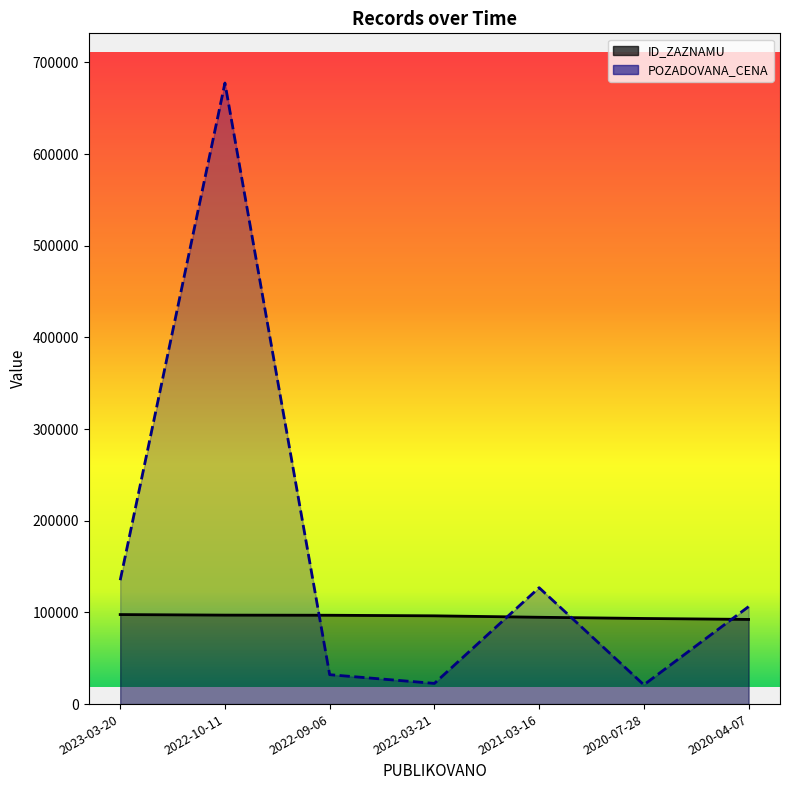

Does the chart have visible grid lines?

No